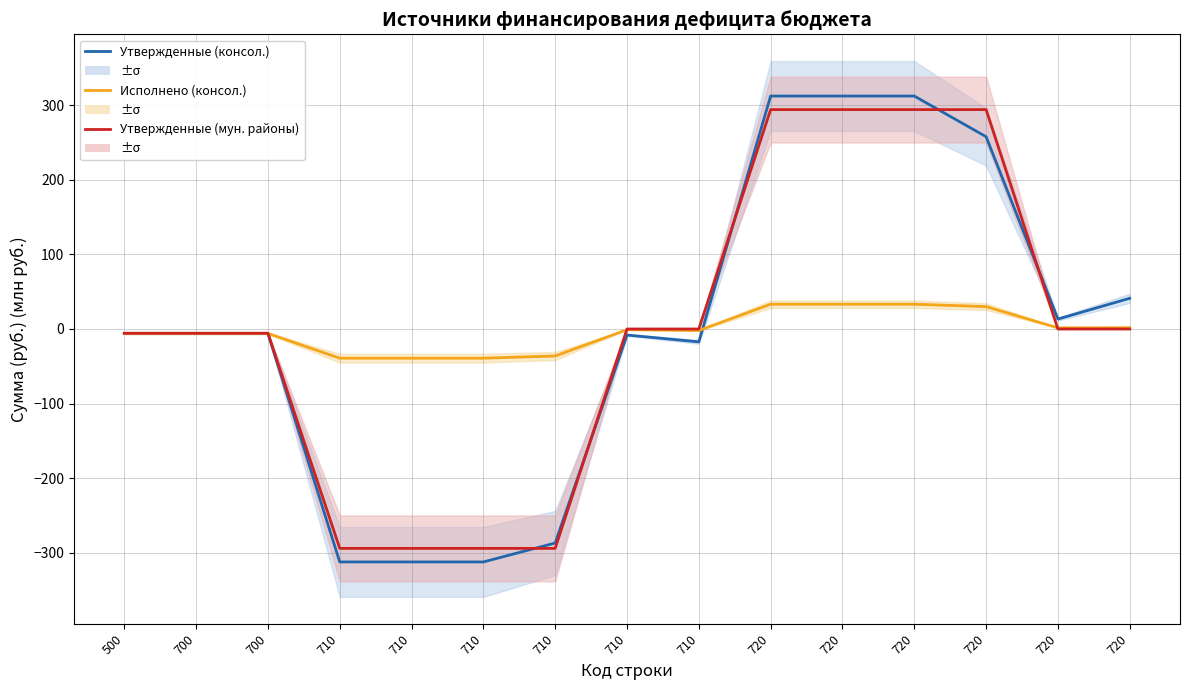

How many series are shown in this chart?

3